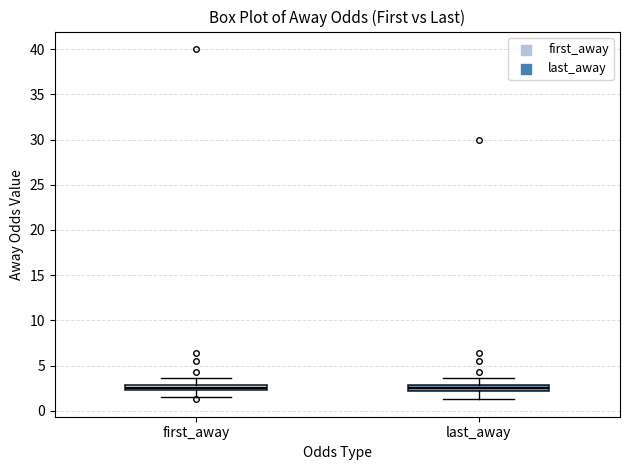

Where is the upper edge of the box for first_away on the y-axis? The values are not printed on the chart, so give them approximately, as read against the axis.

3.0